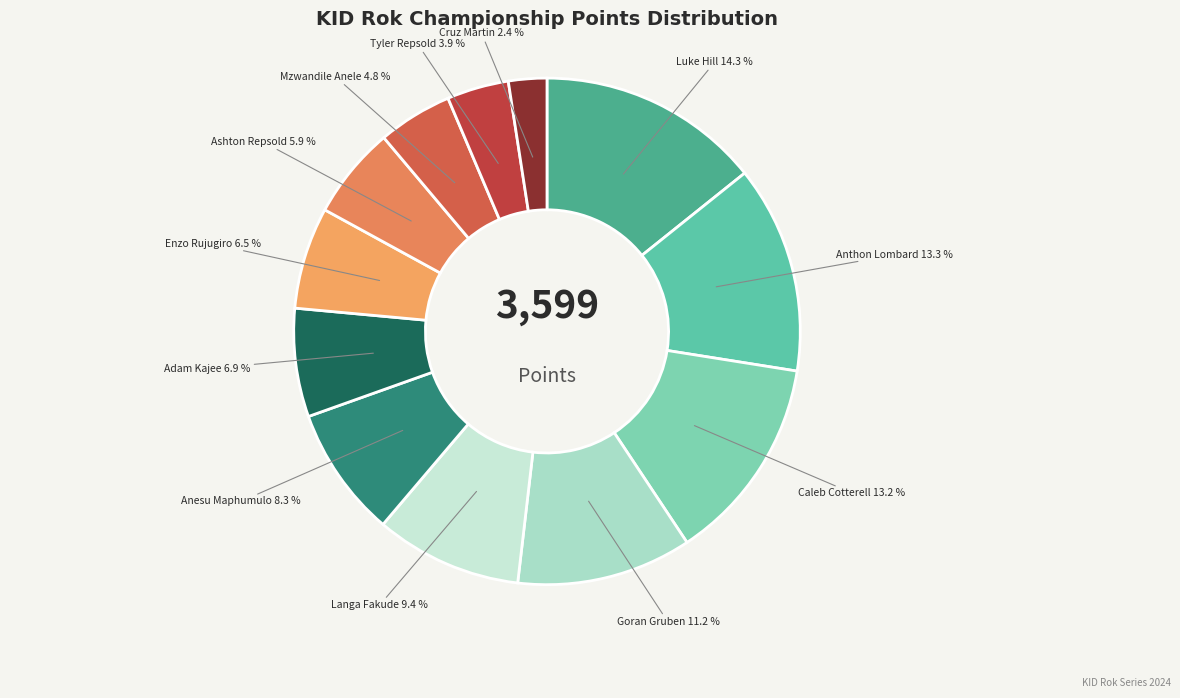

To the nearest percent, what is the average slice percentage?

8%